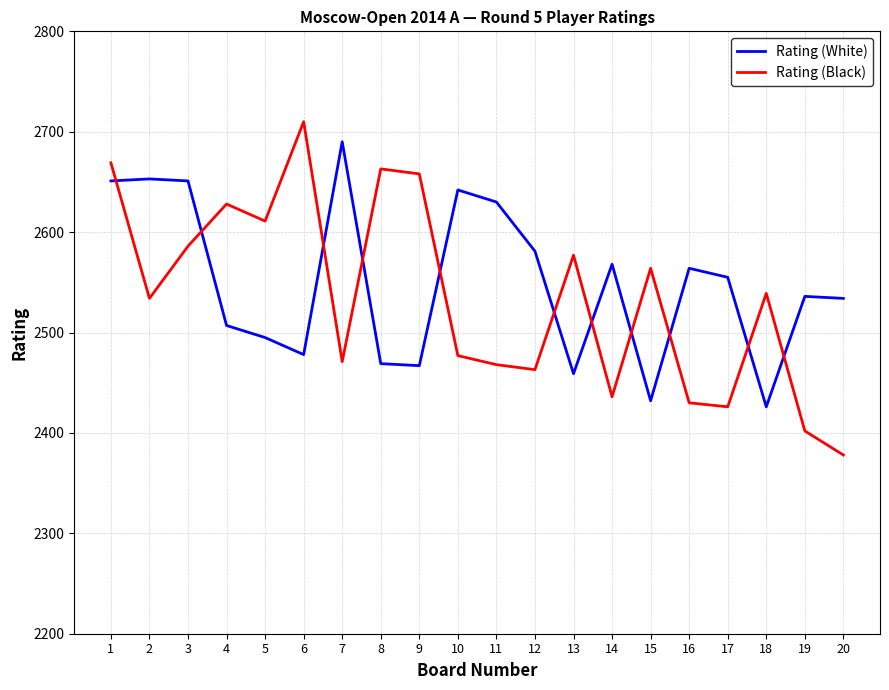

What is the difference between the highest and lowest values at 6?

232